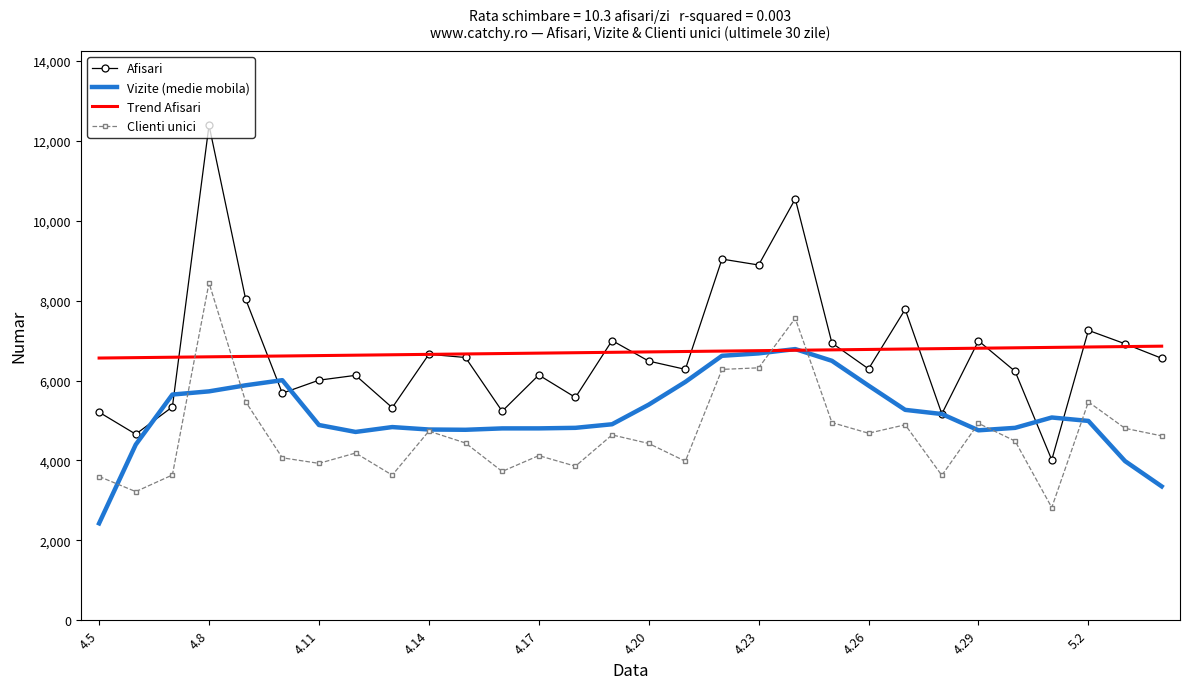

True or false: Clienti unici and Afisari cross at least once.

False